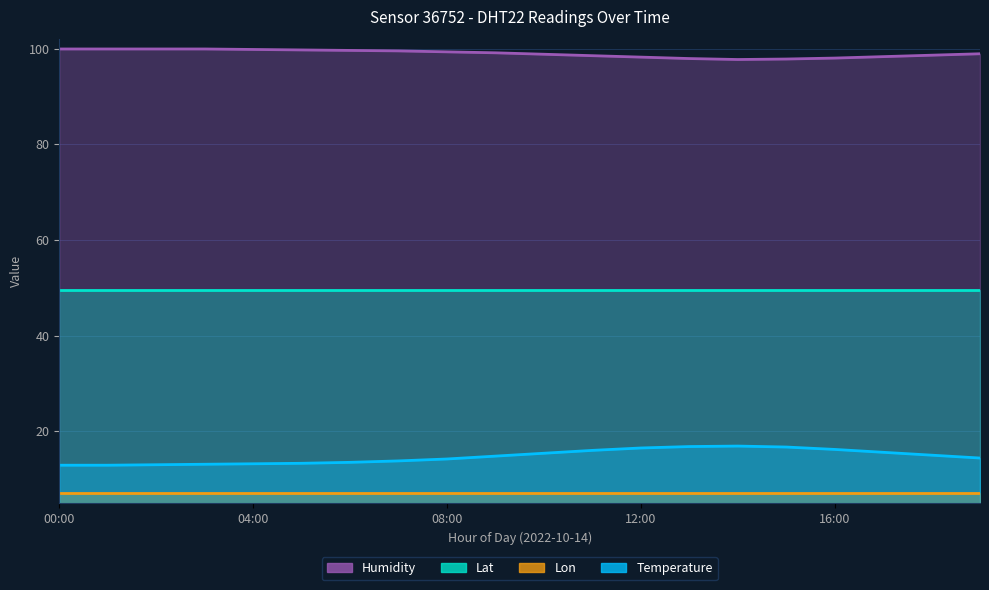

What is the sum of the temperature values at 12:00 and 10:00?

31.9